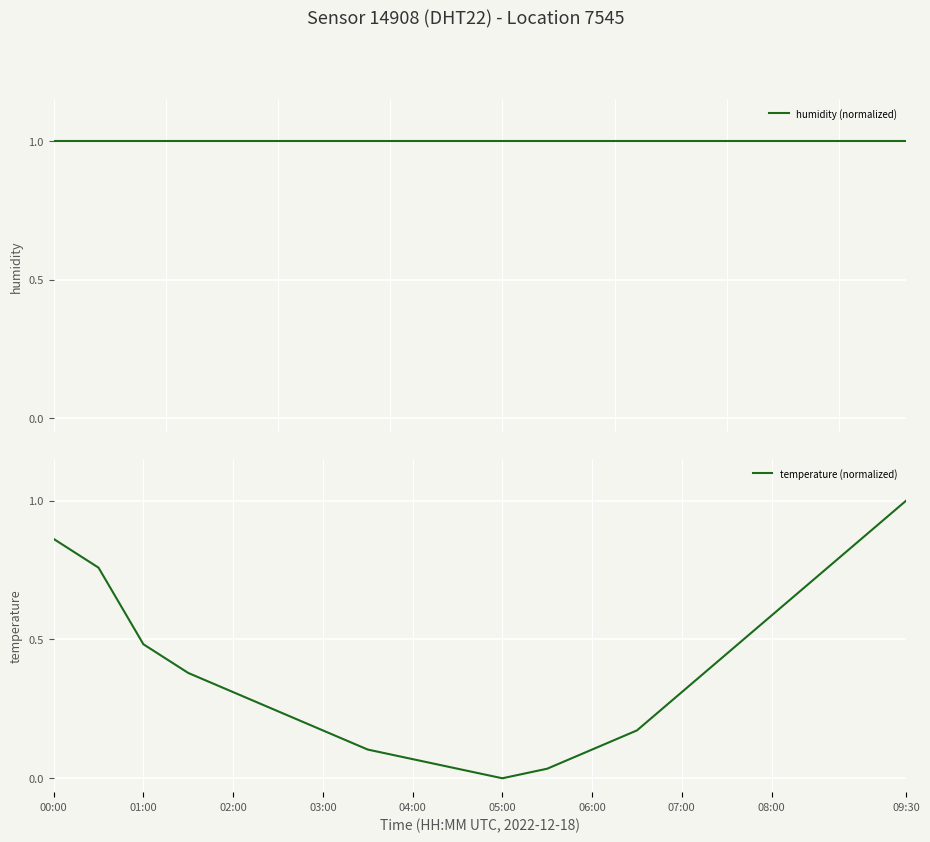

Which category has the highest value across all series?

00:00